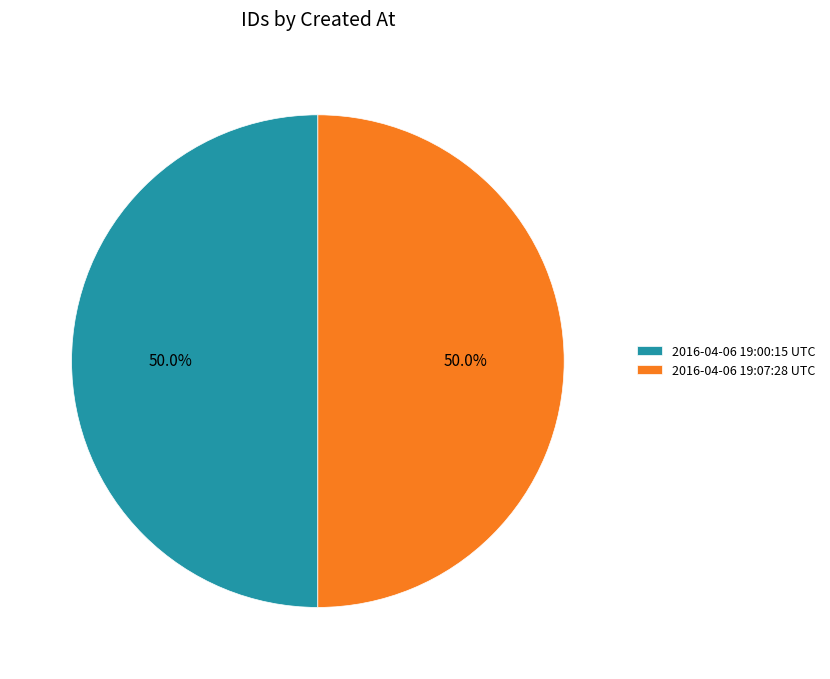

To the nearest percent, what is the combined percentage of 2016-04-06 19:07:28 UTC and 2016-04-06 19:00:15 UTC?

100%